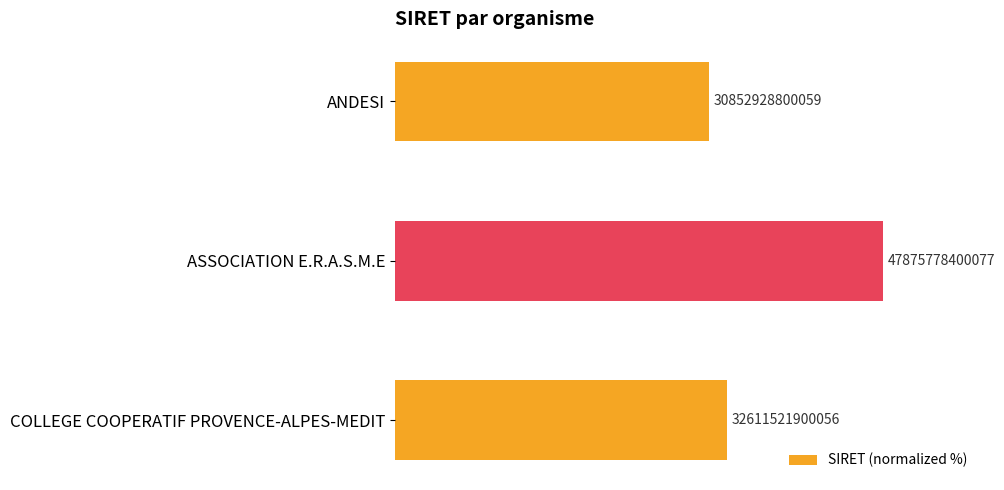

What is the difference between the maximum and second lowest values?

31.9